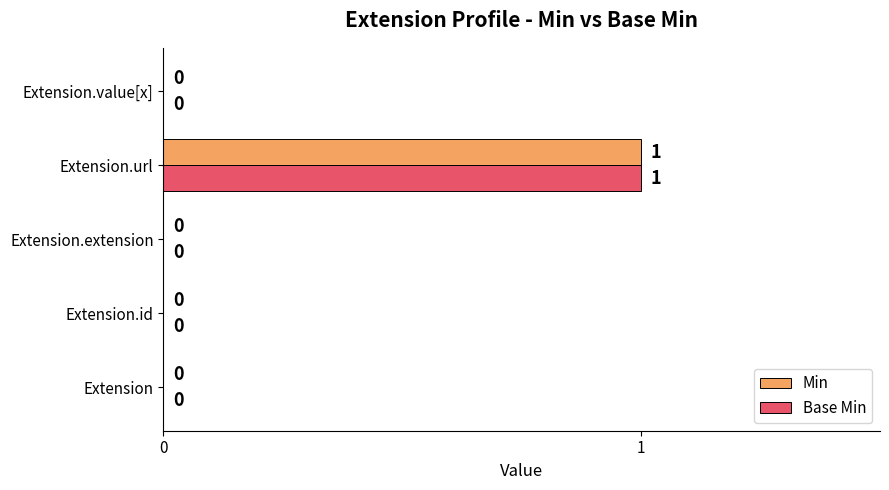

At which category is the sum across all series the highest?

Extension.url